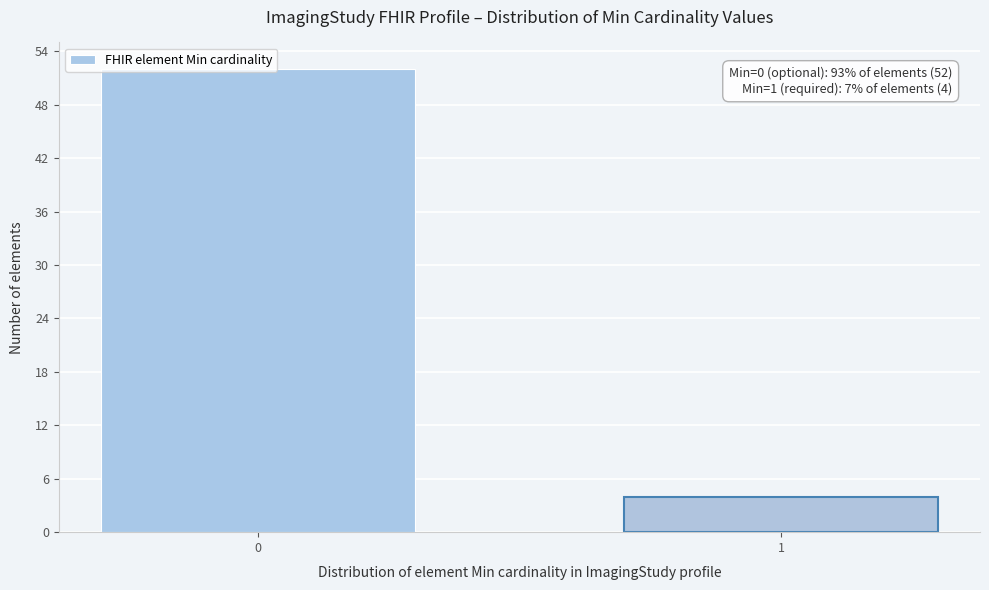

List the labels in order of value, largest first.

0, 1